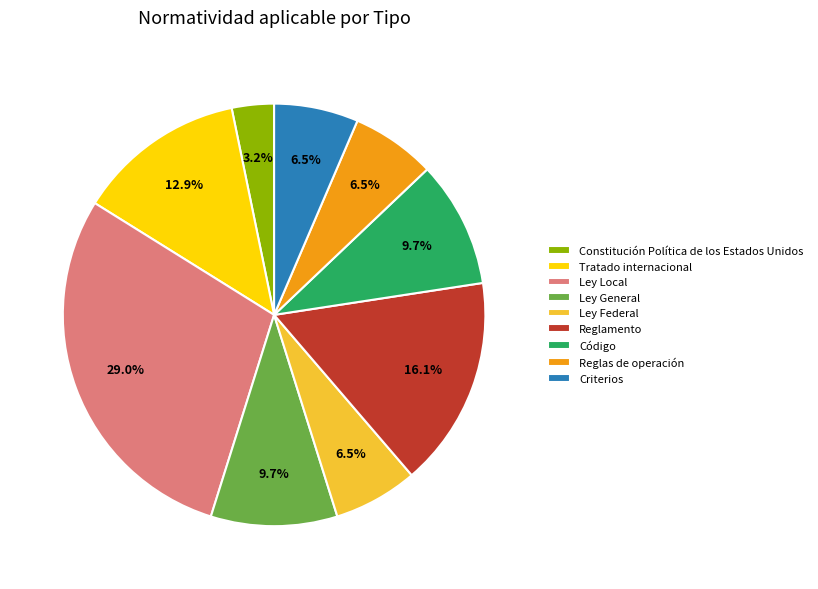

True or false: Tratado internacional accounts for 1% of the total.

False